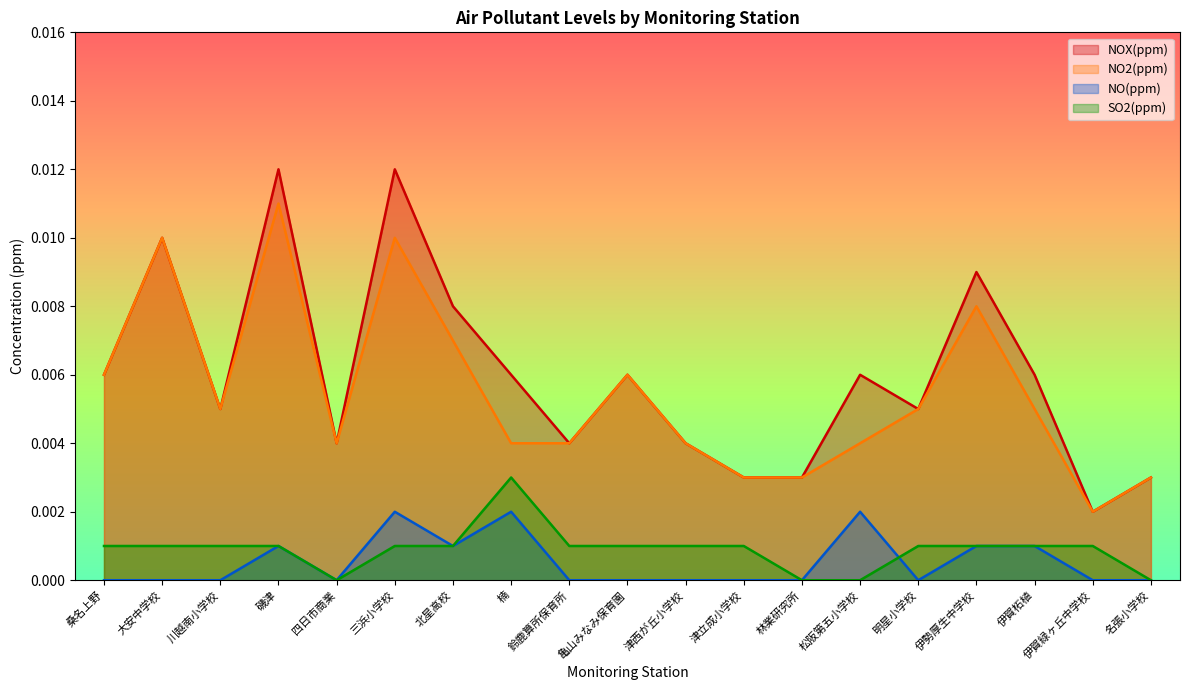

How many SO2(ppm) values are between 0 and 1?

19